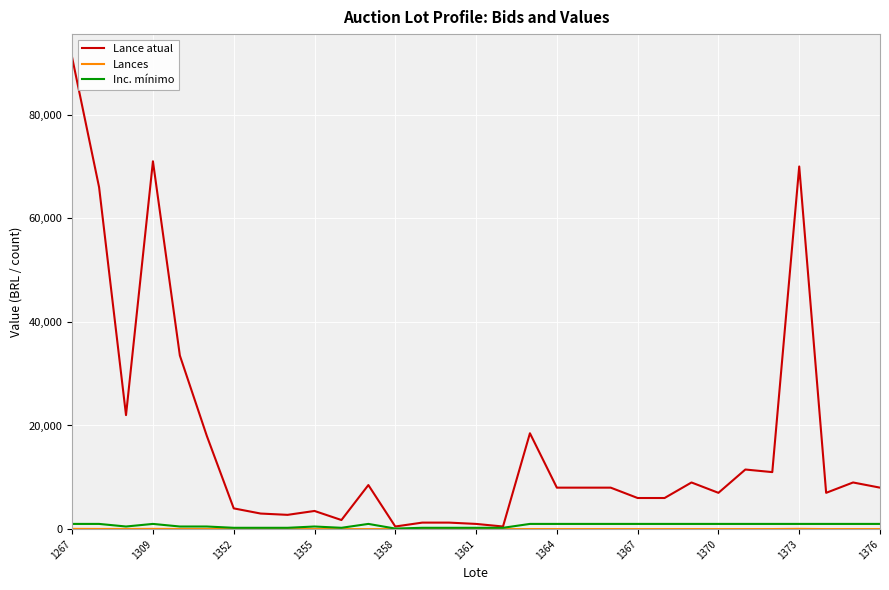

At how many categories does at least one series exceed 54717?

4